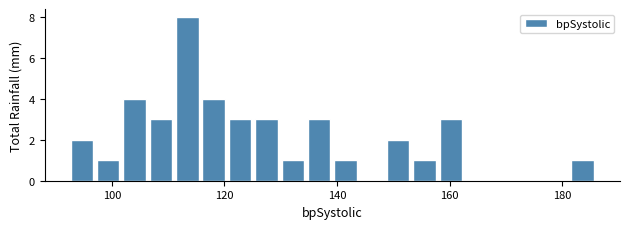

Read against the x-axis, roughly where is the centre of the tallest bar?

114